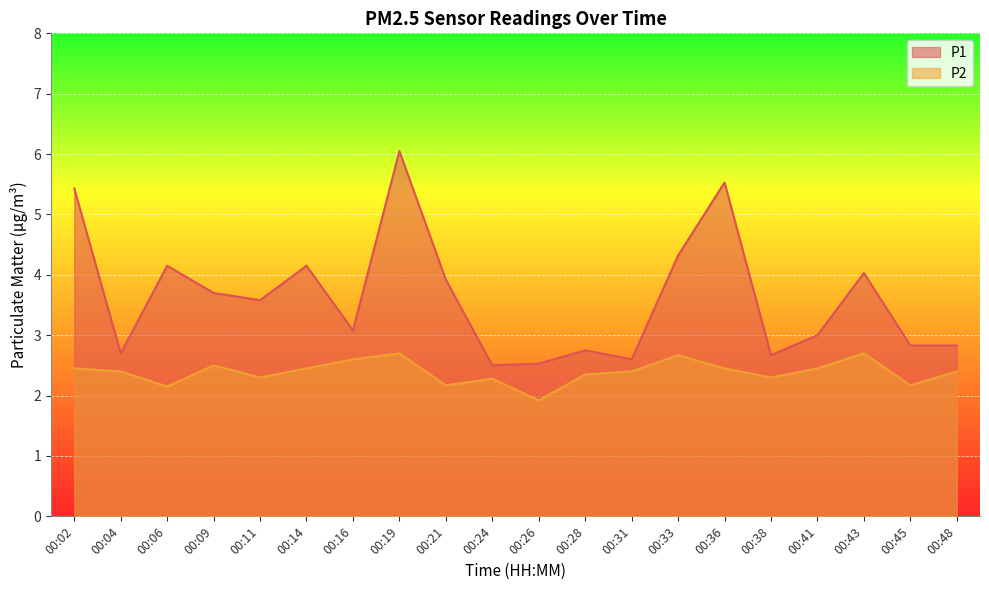

Rank the series by their maximum value, from lowest to highest.

P2, P1